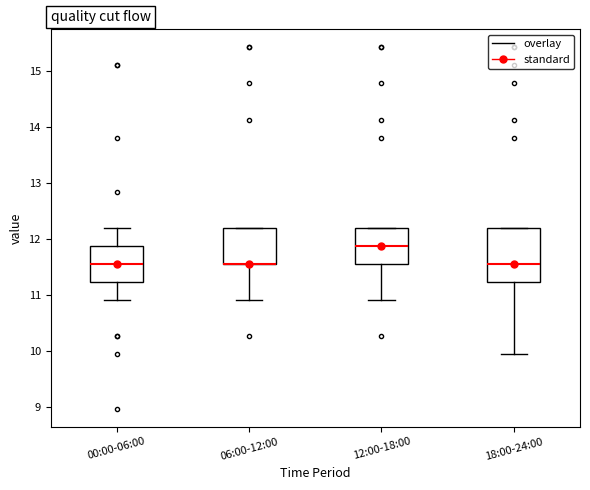

Reading left to right, transcribe this box plot: for each box, give where its median line is, the range the box spans, and where its two whiskers end, as read against the y-axis. The values are not printed on the chart, so give them approximately, as read against the axis.

00:00-06:00: median 11.6, box 11.2 to 11.9, whiskers 10.9 to 12.2
06:00-12:00: median 11.6 (drawn on the box's lower edge), box 11.6 to 12.2, whiskers 10.9 to 12.2
12:00-18:00: median 11.9, box 11.6 to 12.2, whiskers 10.9 to 12.2
18:00-24:00: median 11.6, box 11.2 to 12.2, whiskers 9.9 to 12.2